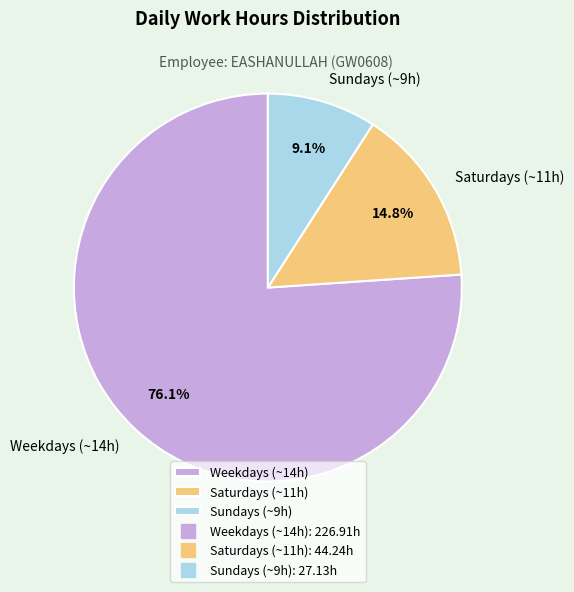

Count the number of slices in the pie.

3